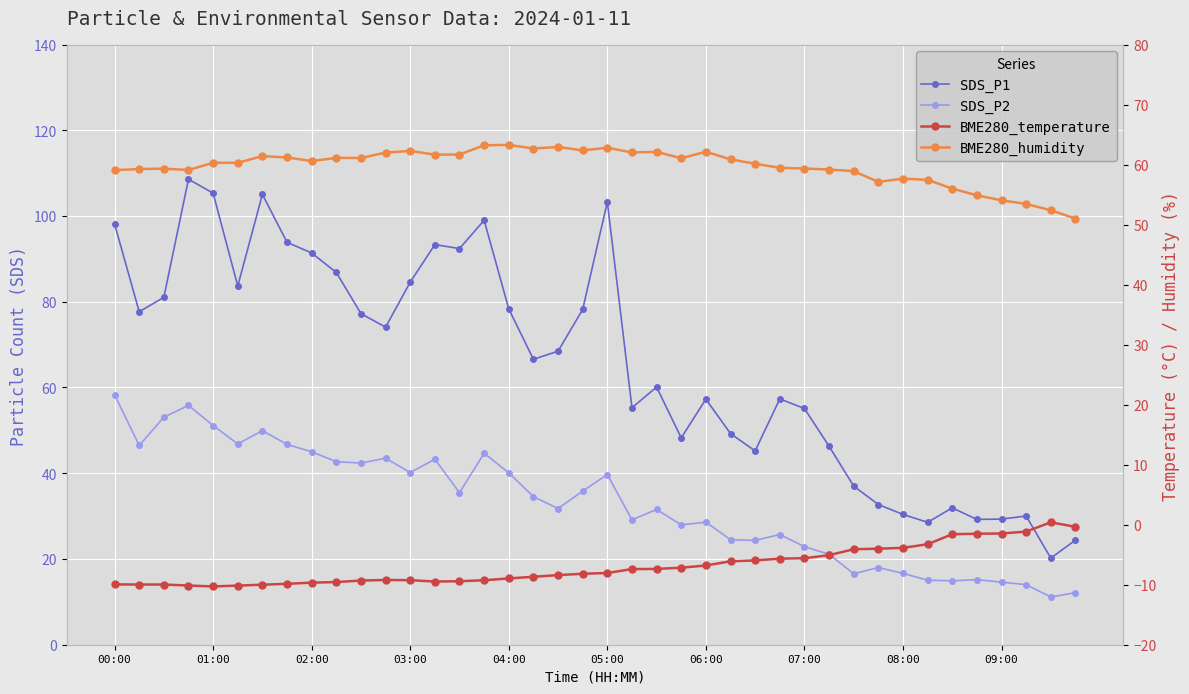

Count the number of categories in the chart.

40